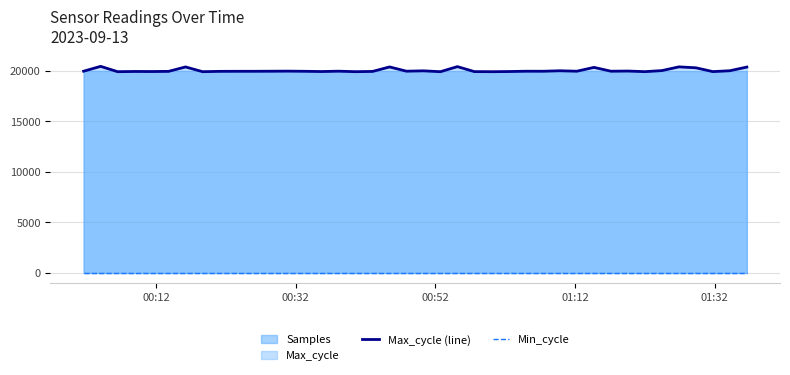

True or false: Max_cycle (line) and Min_cycle intersect in this chart.

False